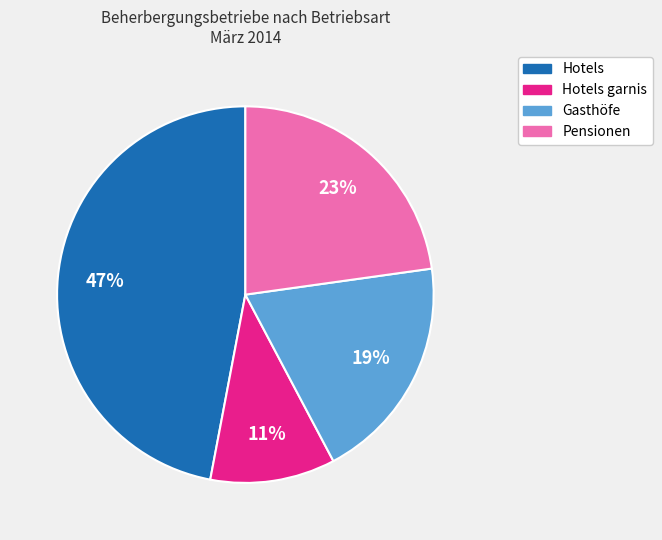

To the nearest percent, what is the average slice percentage?

25%